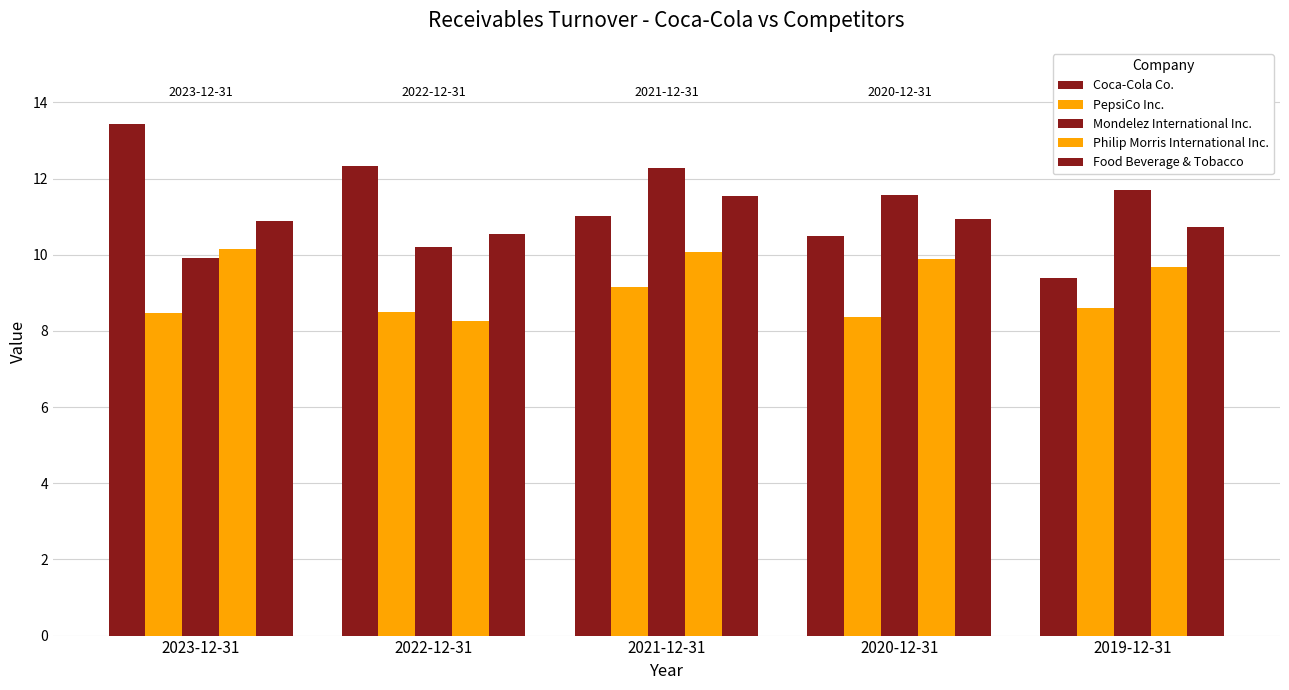

What is the difference between the Mondelez International Inc. values at 2020-12-31 and 2021-12-31?

0.7